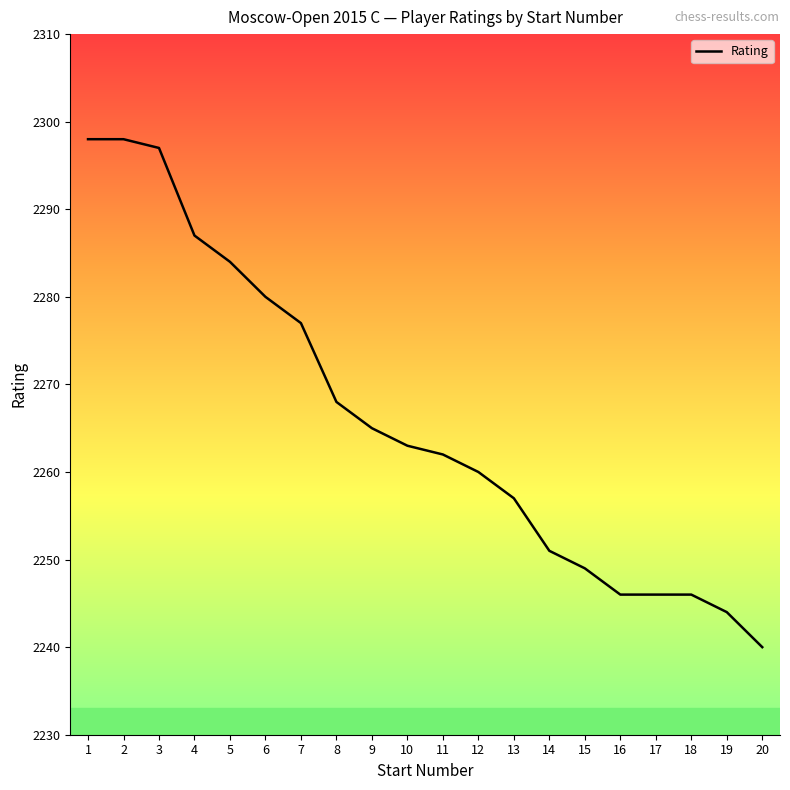

What is the sum of the values at 8 and 7?

4545